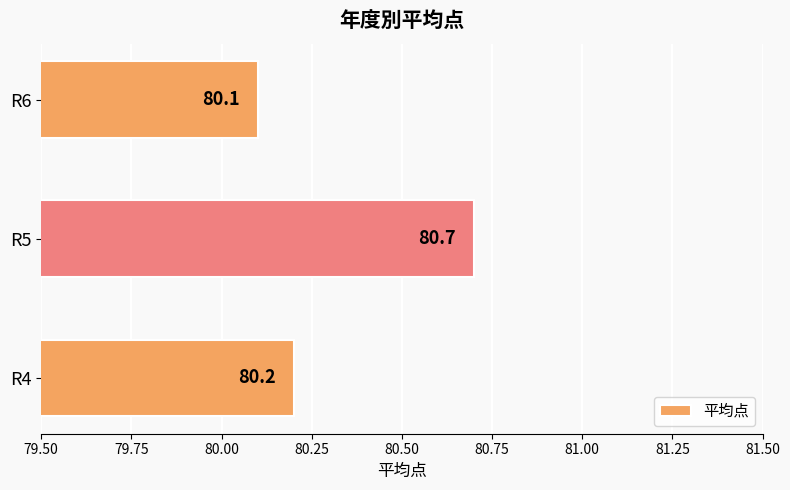

What is the difference between the maximum and minimum values?

0.6